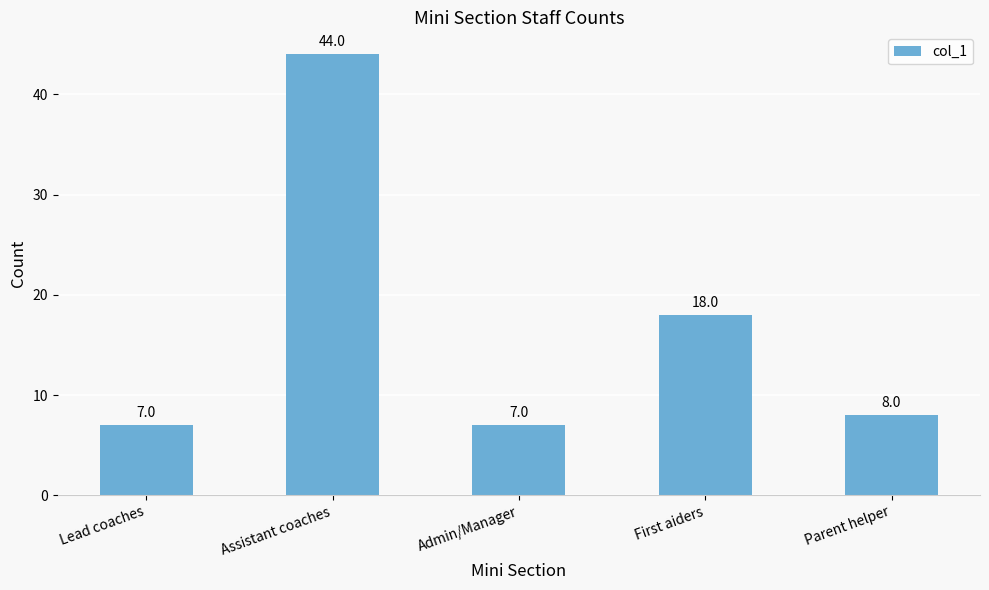

What is the greatest value displayed?

44